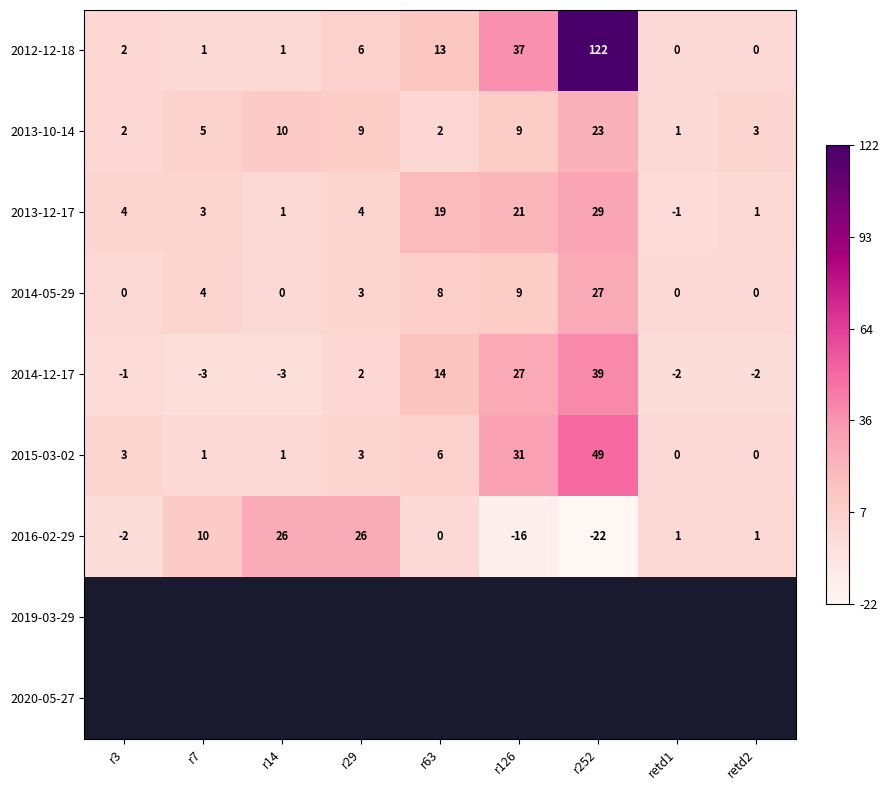

At which label does 2013-12-17 reach its minimum?

retd1